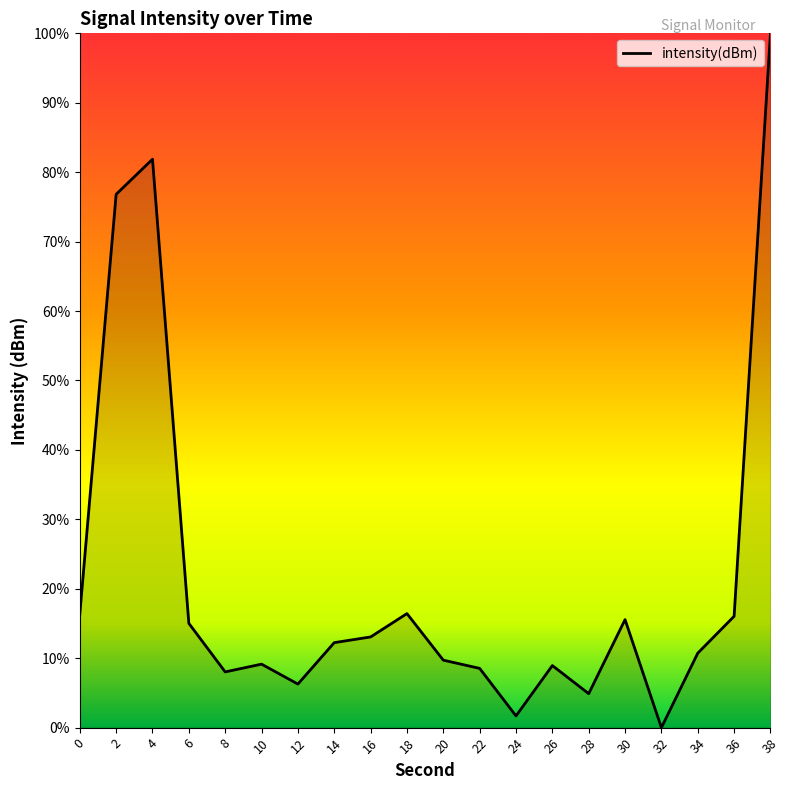

What is the sum of the values at 4 and 24?

83.6